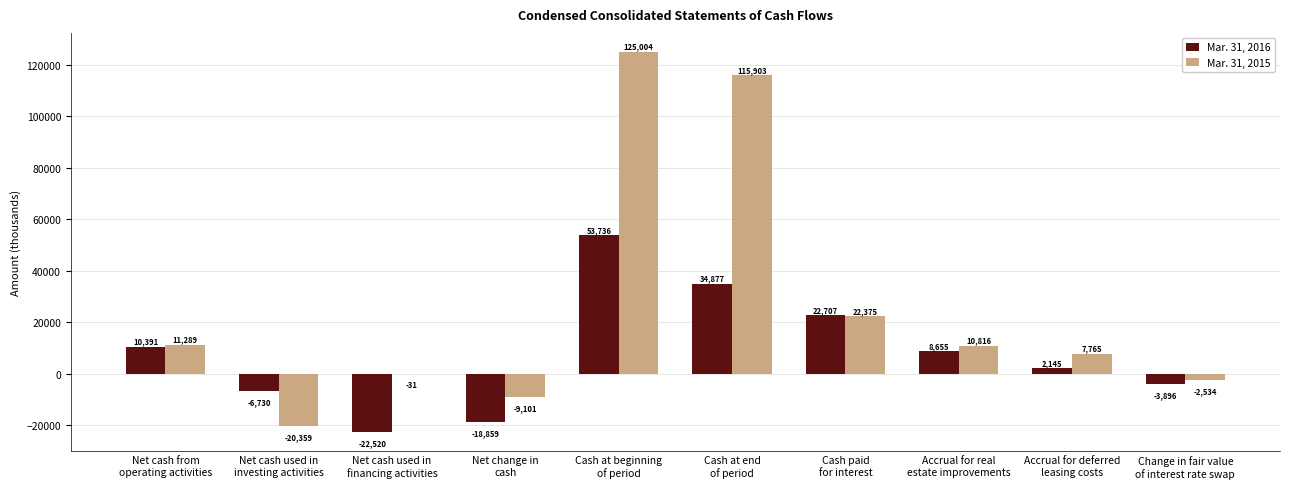

What is the sum of all Mar. 31, 2016 values?

80506